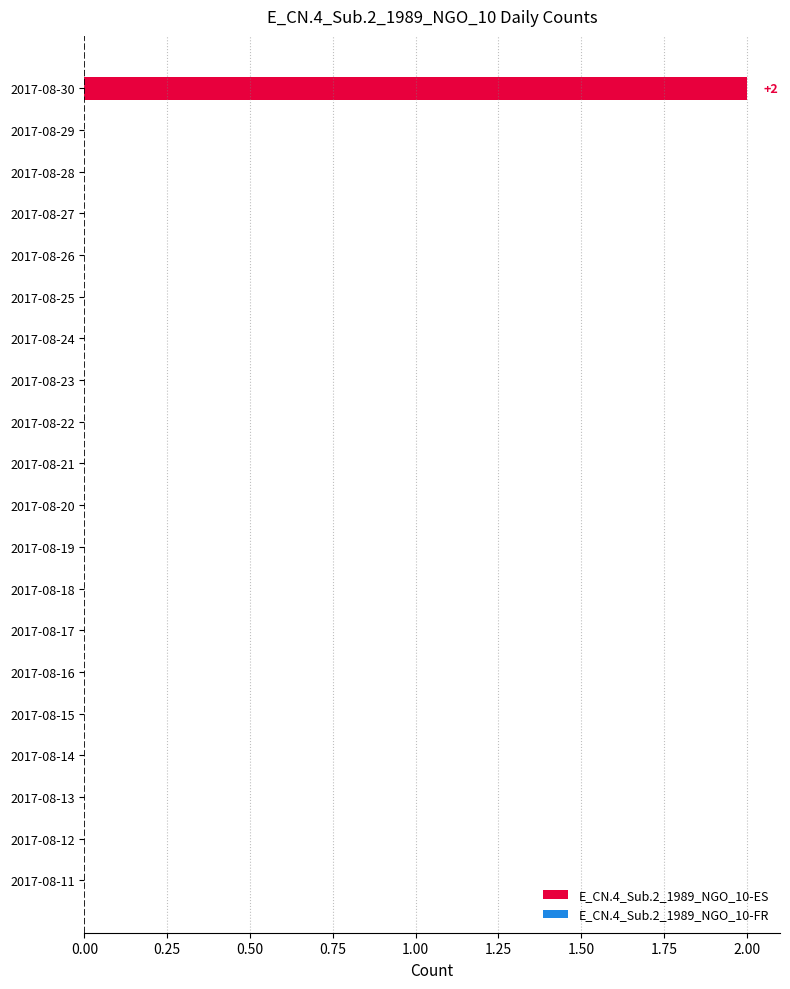

At which category is the sum across all series the highest?

2017-08-30